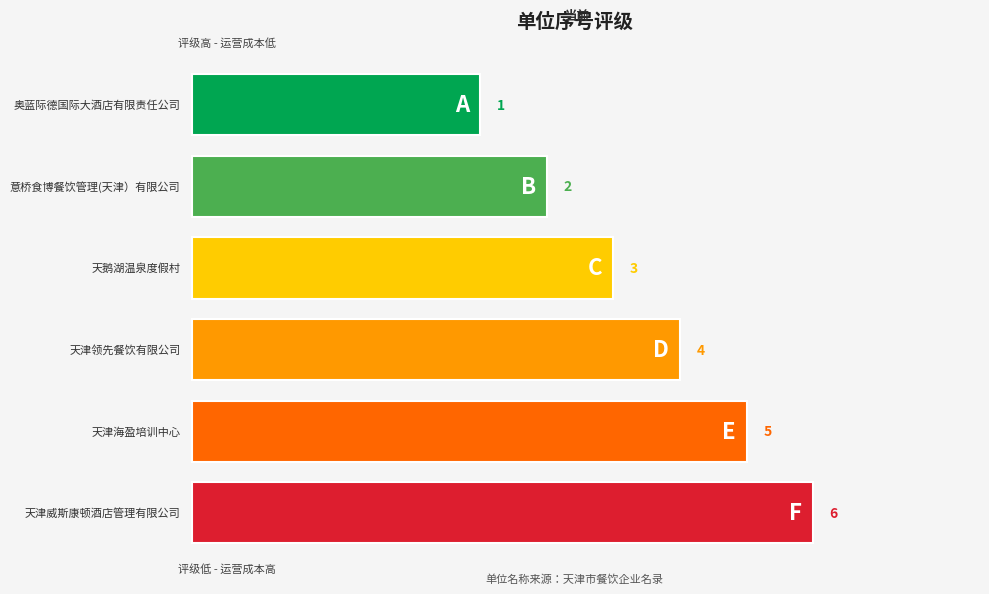

Which category has the highest value across all series?

天津威斯康顿酒店管理有限公司